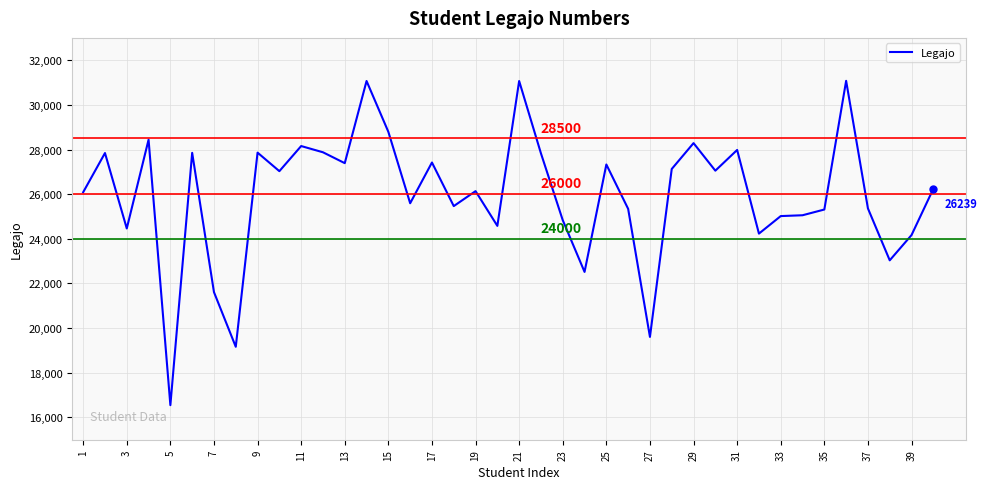

What is the maximum value shown in the chart?

31076